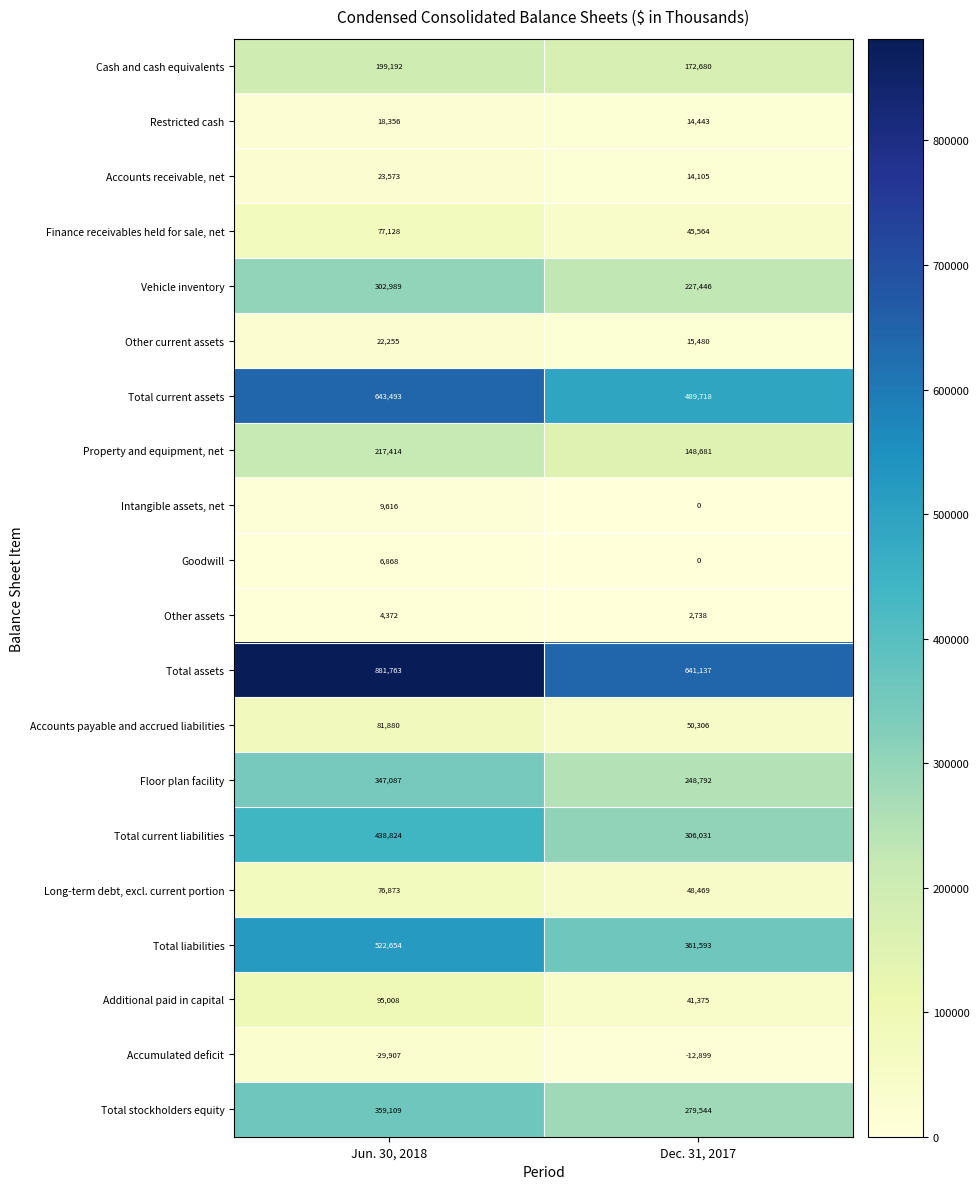

Where is Restricted cash nearest to the value 16399?

Dec. 31, 2017